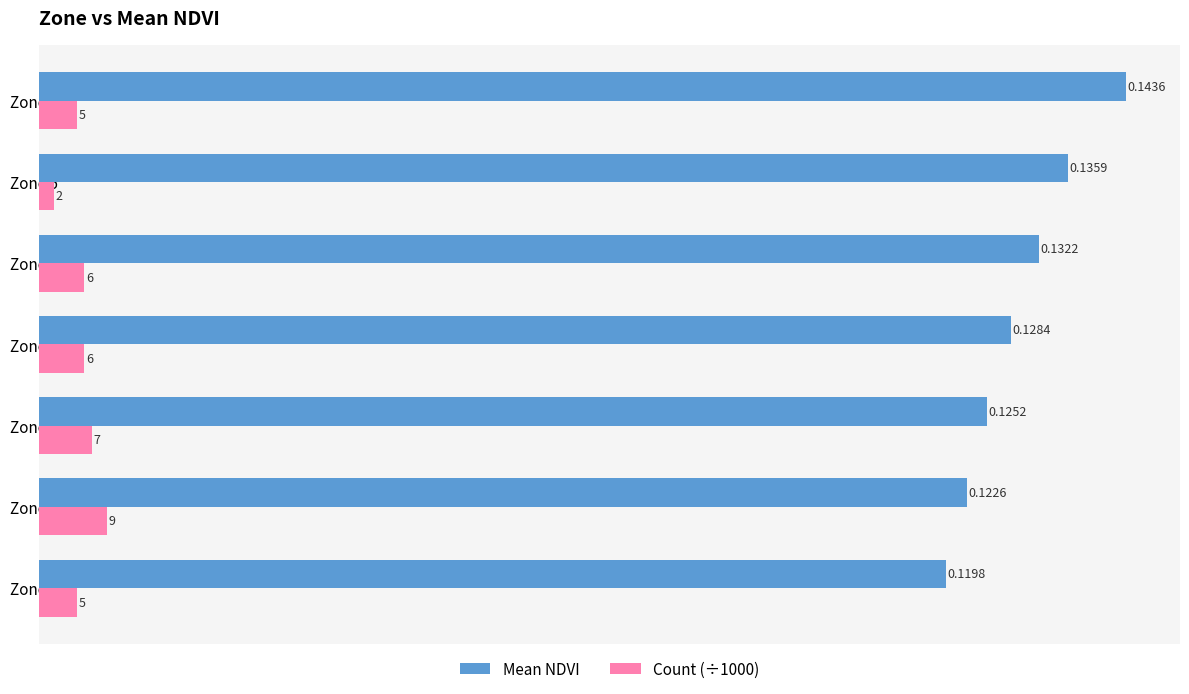

Rank the series at Zone 3 from lowest to highest value.

Count (÷1000), Mean NDVI